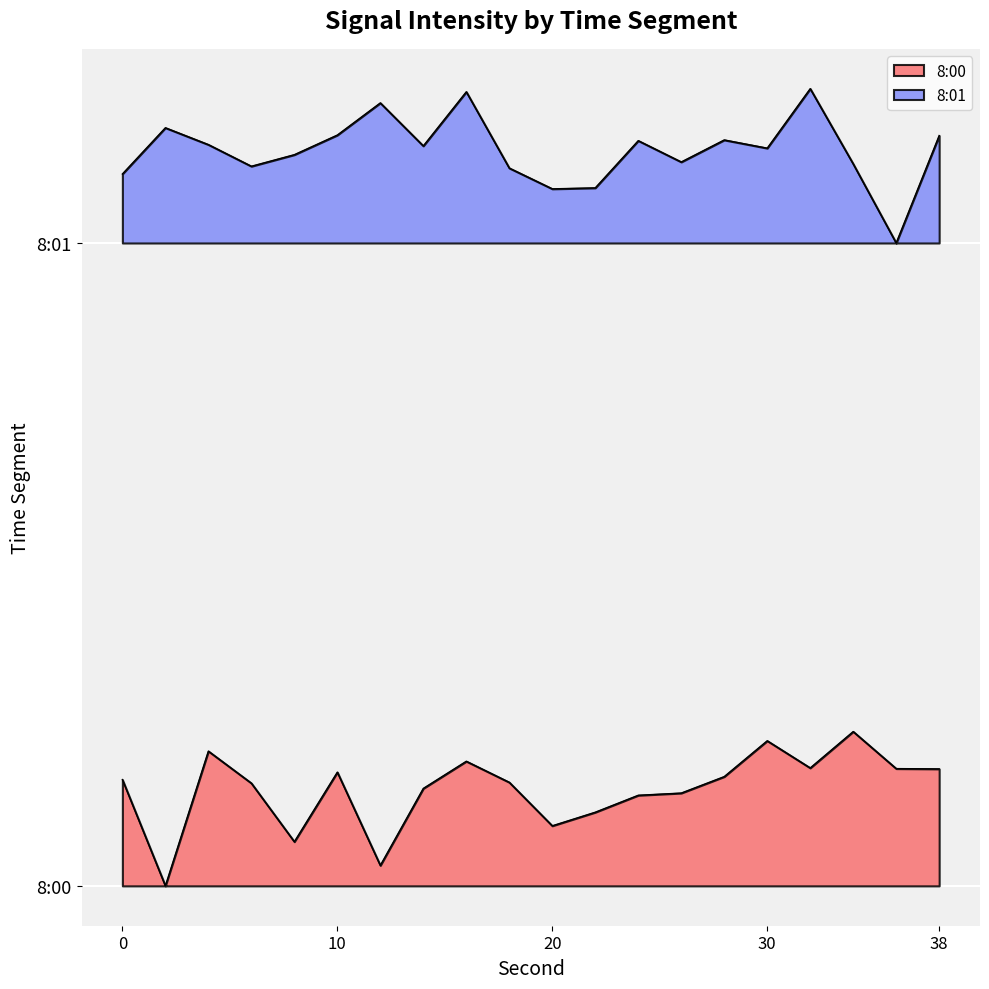

What are all the series names shown in the legend?

8:00, 8:01